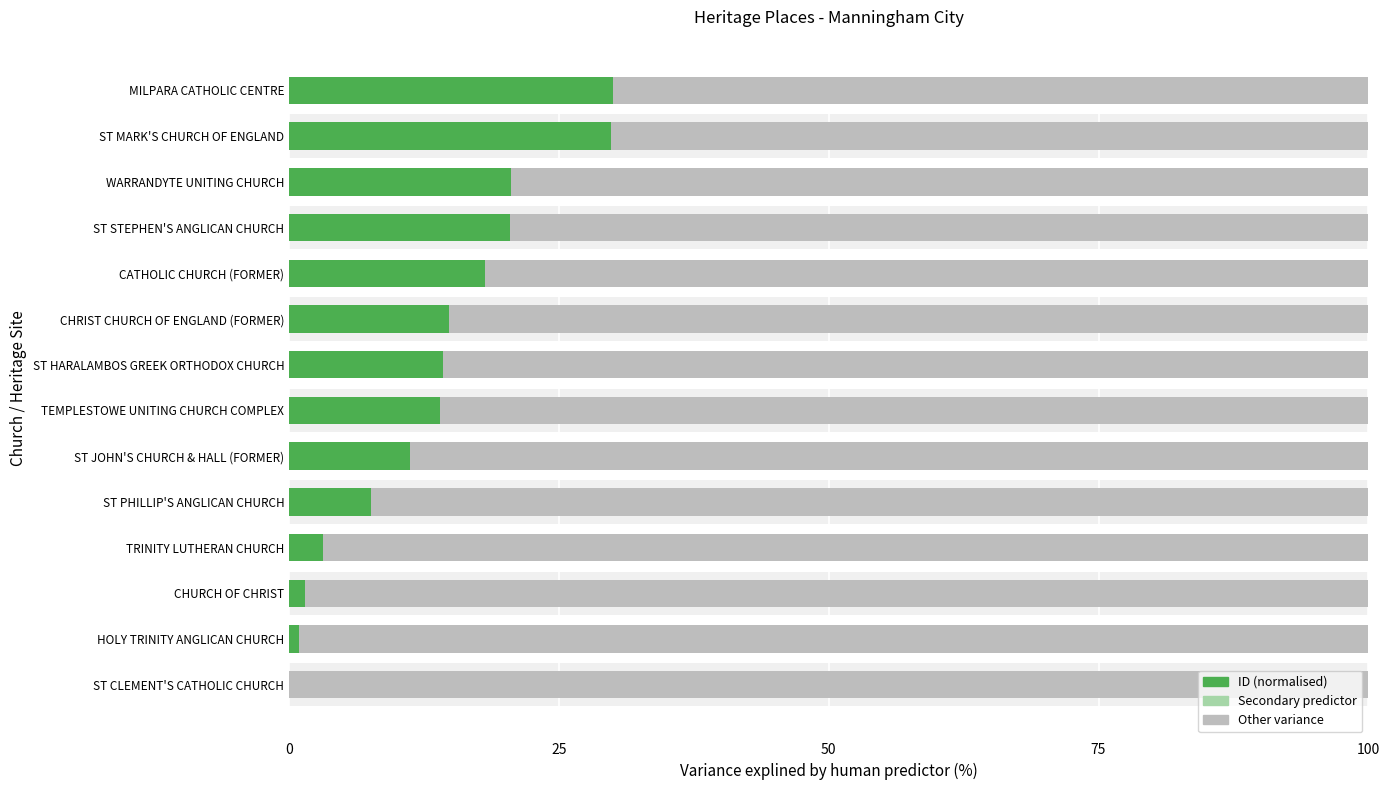

Which has a higher value, 25 or 0?

25